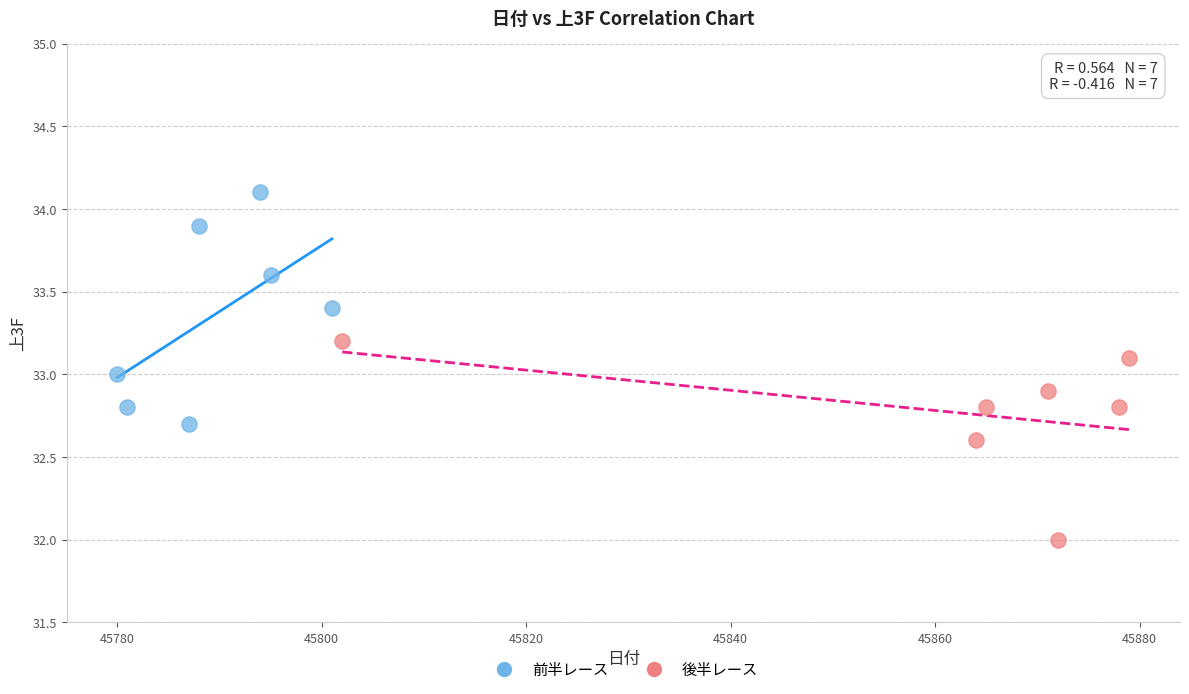

Which series reaches the minimum Y coordinate?

後半レース